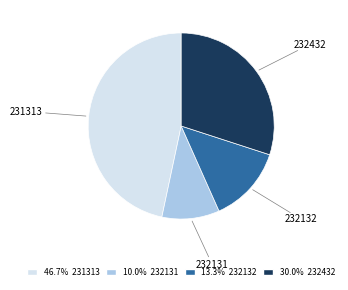

Is it true that 232131 is 5% of the pie?

False